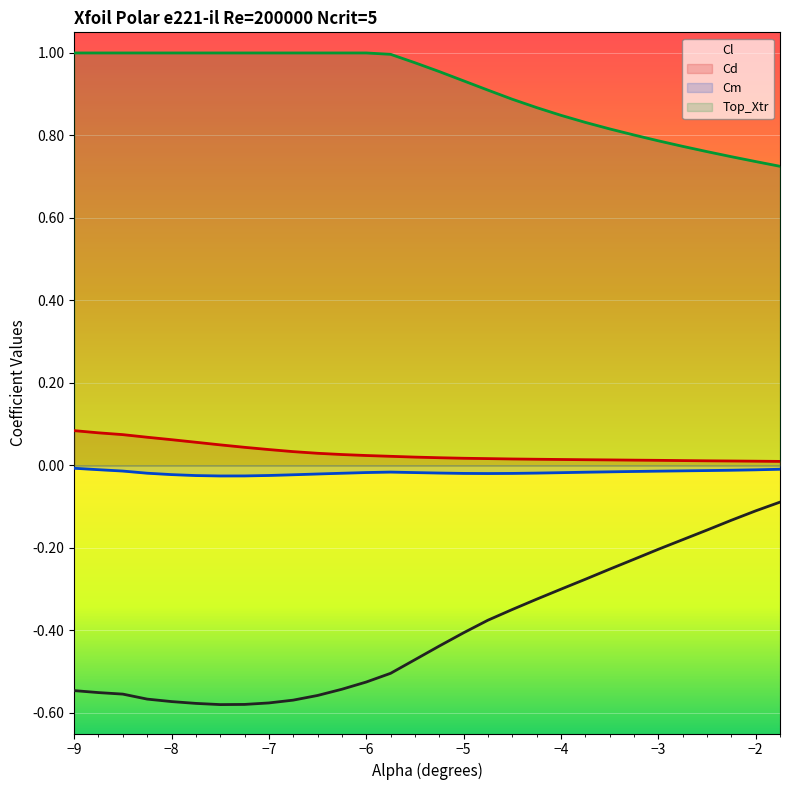

Which label corresponds to the largest value in the chart?

-9.0